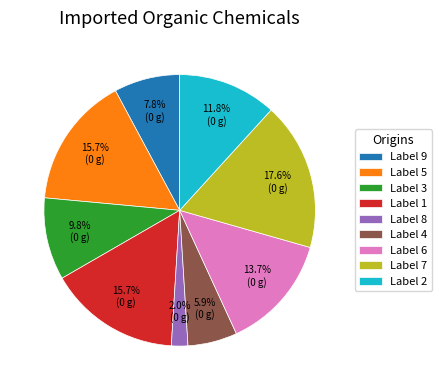

Which category has the smallest portion of the pie?

Label 8